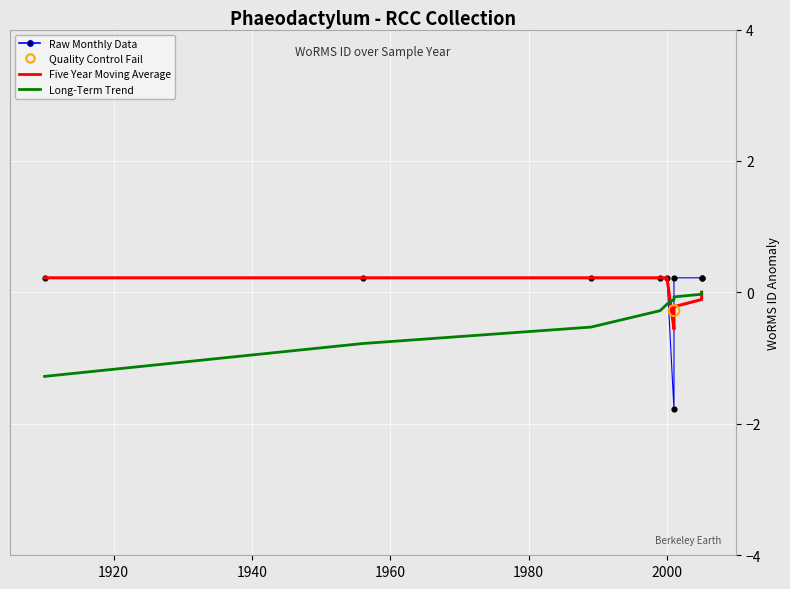

Which series has the largest total across all categories?

Five Year Moving Average